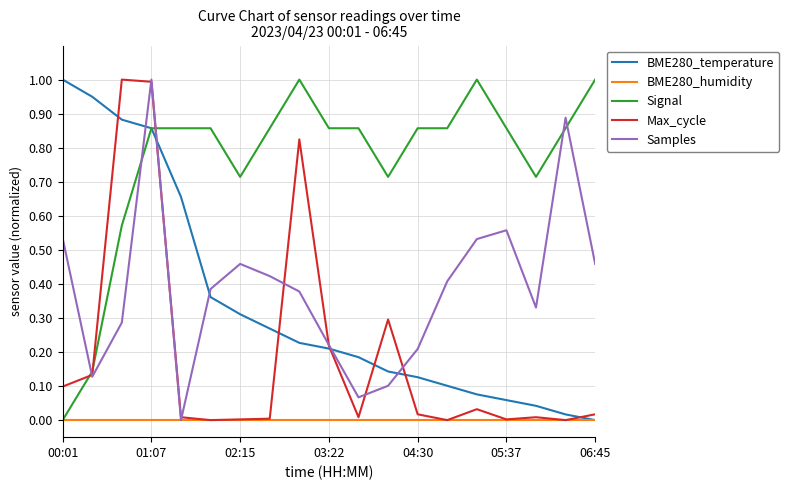

Which series has the largest total across all categories?

Signal